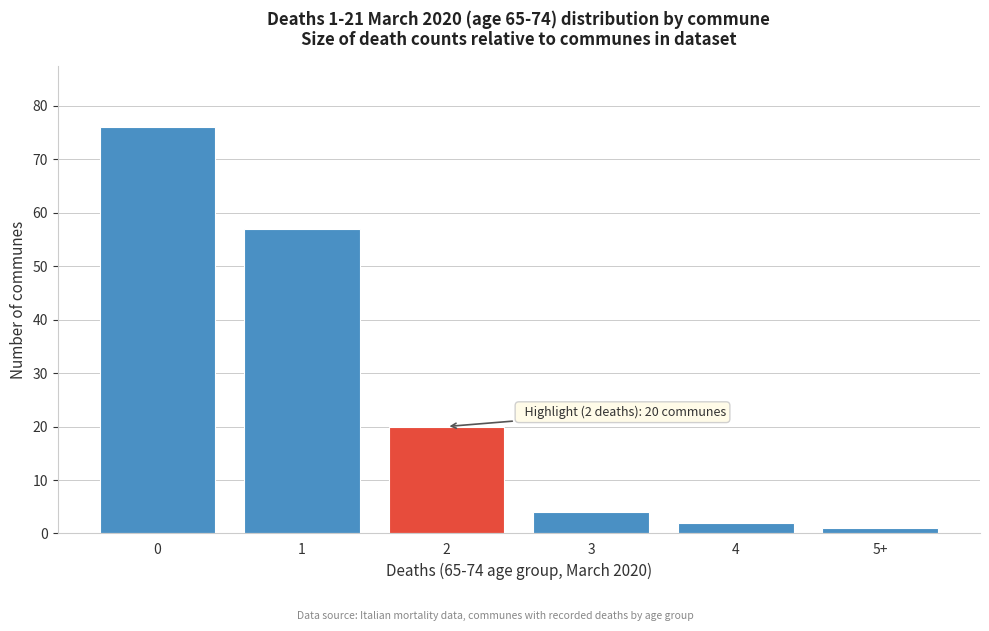

Reading left to right, transcribe all the data shown in this chart.

0=76	1=57	2=20	3=4	4=2	5+=1